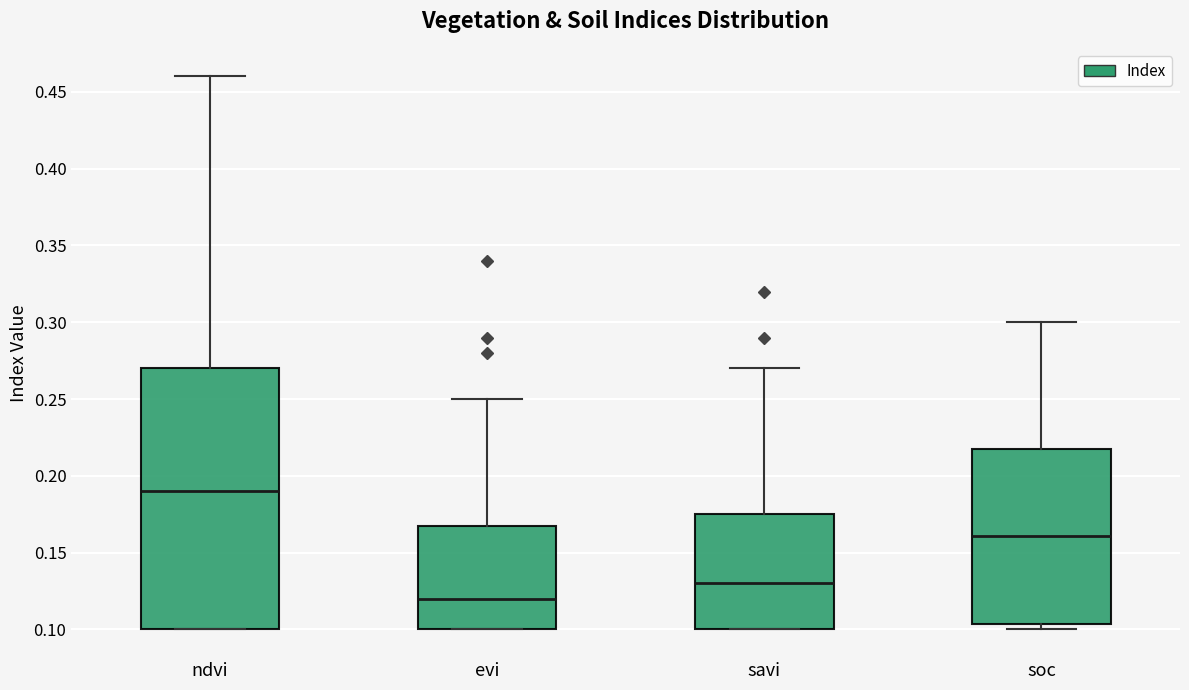

Where is the upper edge of the box for soc on the y-axis? The values are not printed on the chart, so give them approximately, as read against the axis.

0.220